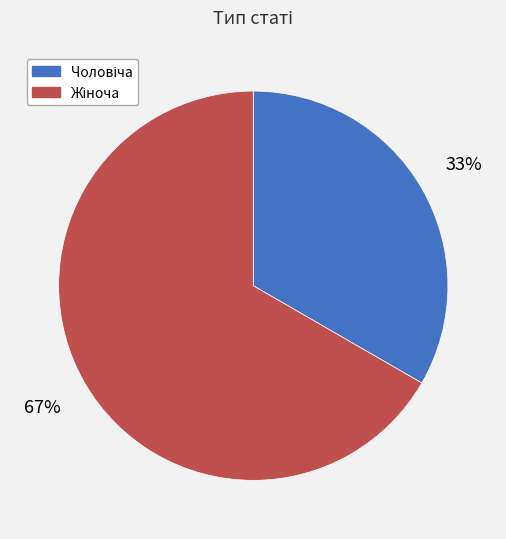

To the nearest percent, what is the average slice percentage?

50%